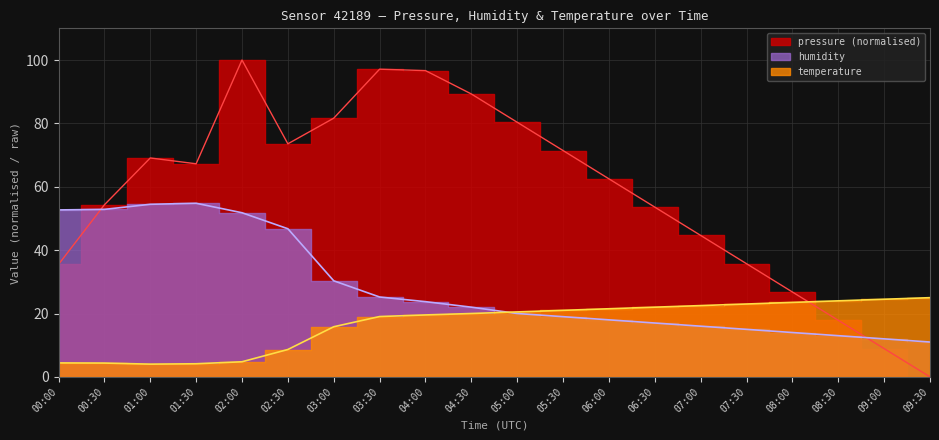

What is the difference between the maximum and minimum values in the pressure series?

100.0